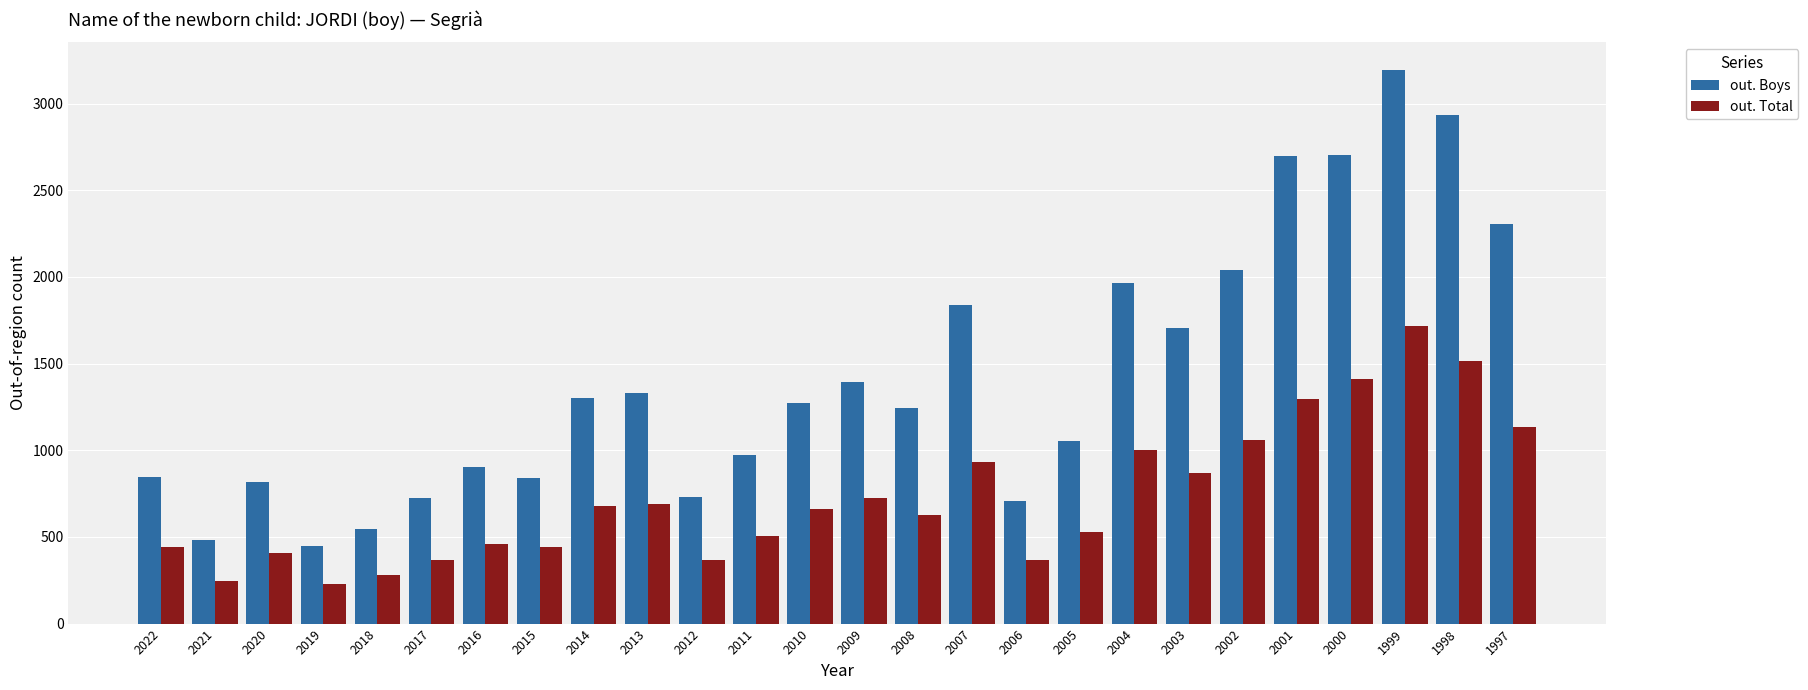

What is the minimum value shown in the chart?

228